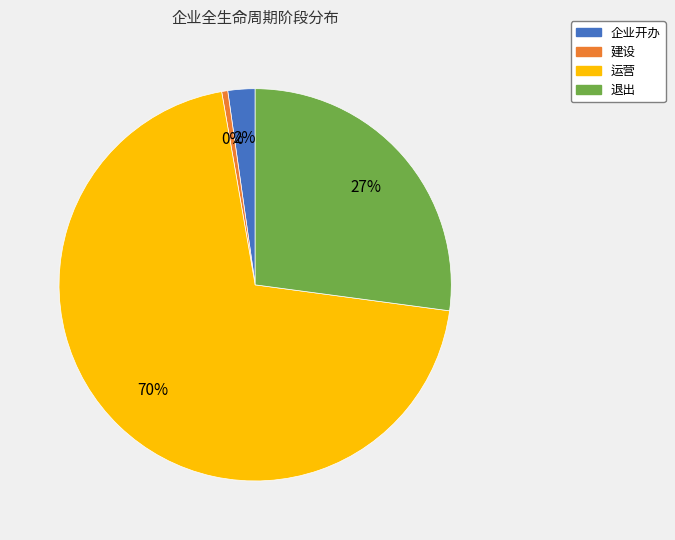

Count the number of slices in the pie.

4